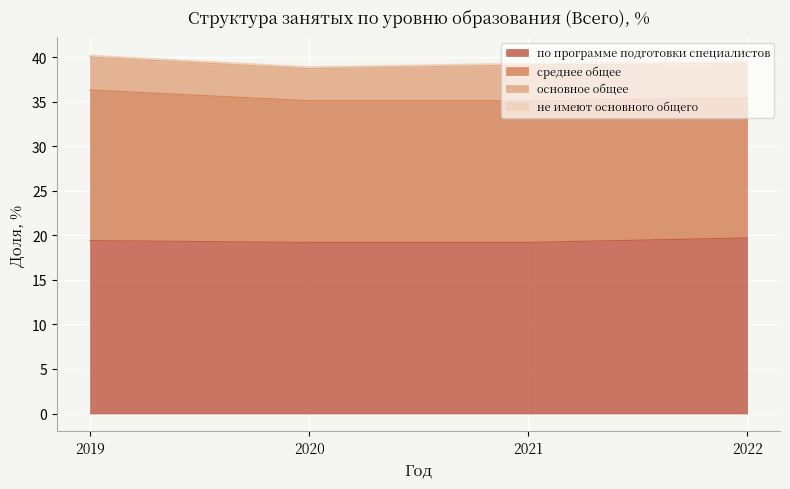

What are all the series names shown in the legend?

по программе подготовки специалистов, среднее общее, основное общее, не имеют основного общего